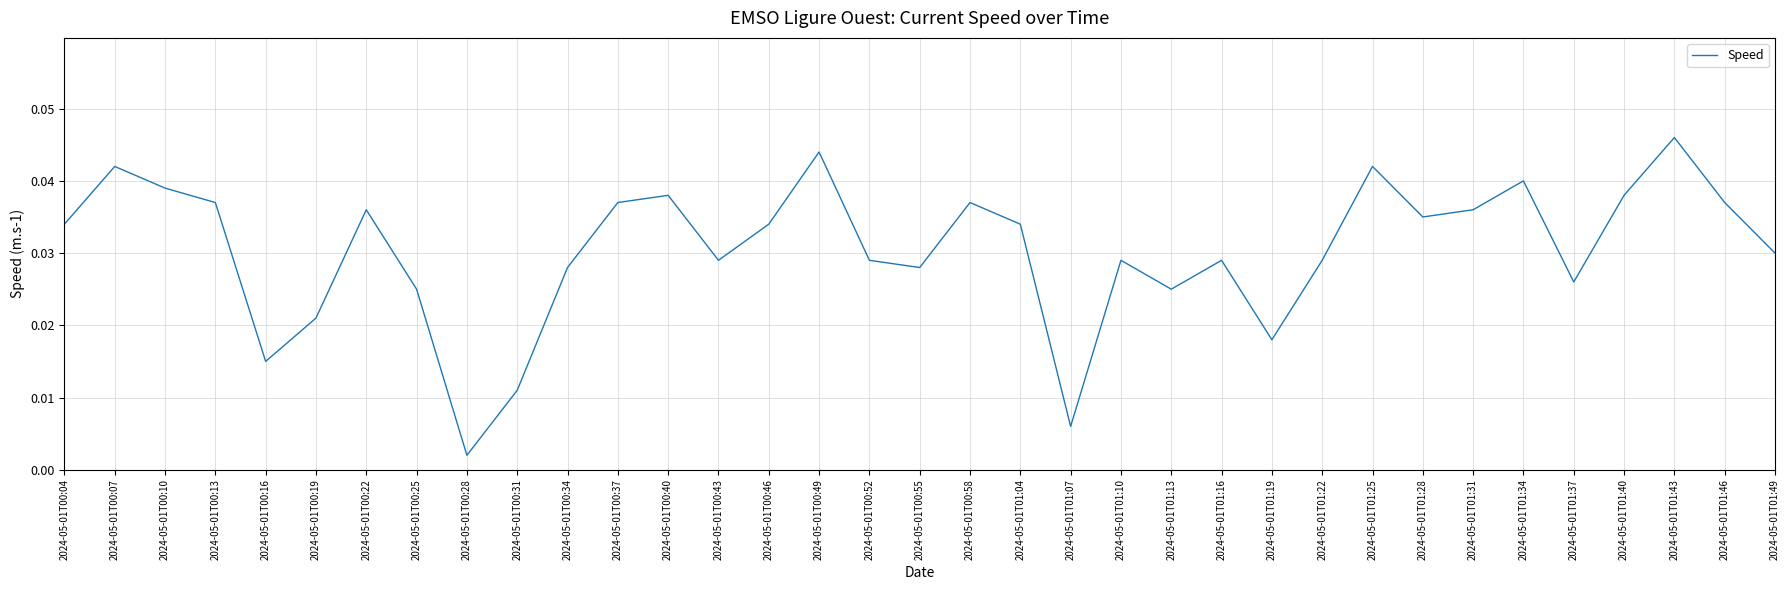

What position from the right is 2024-05-01T01:31?

7